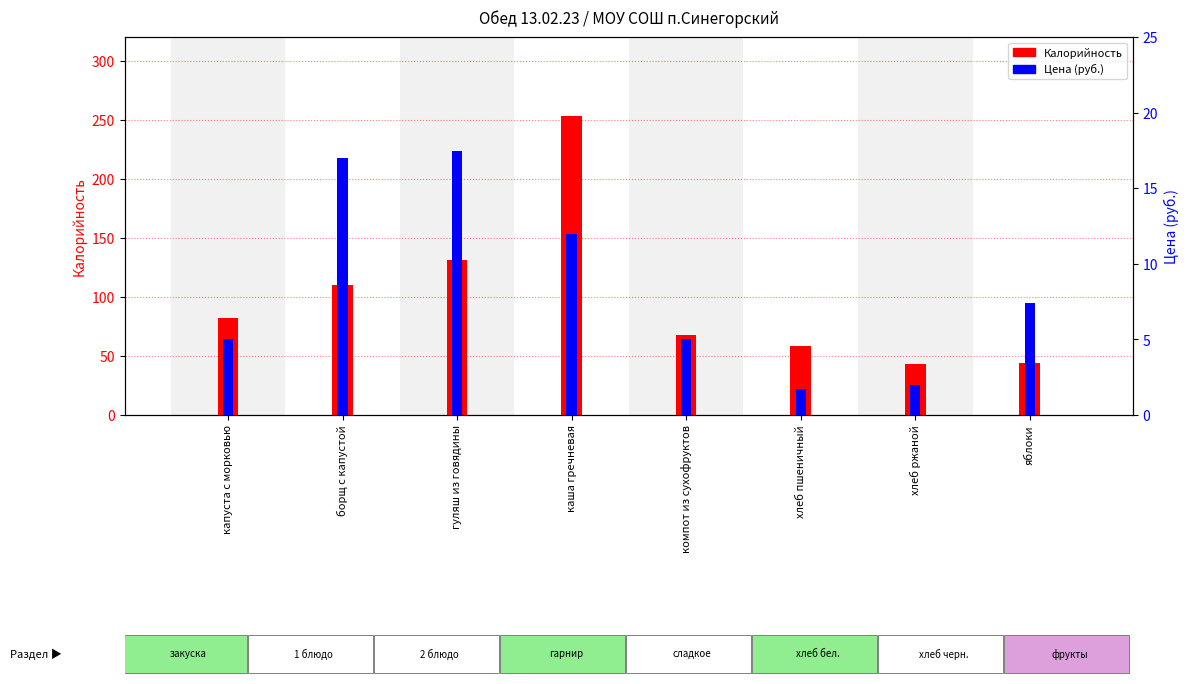

How many categories are shown in the chart?

8